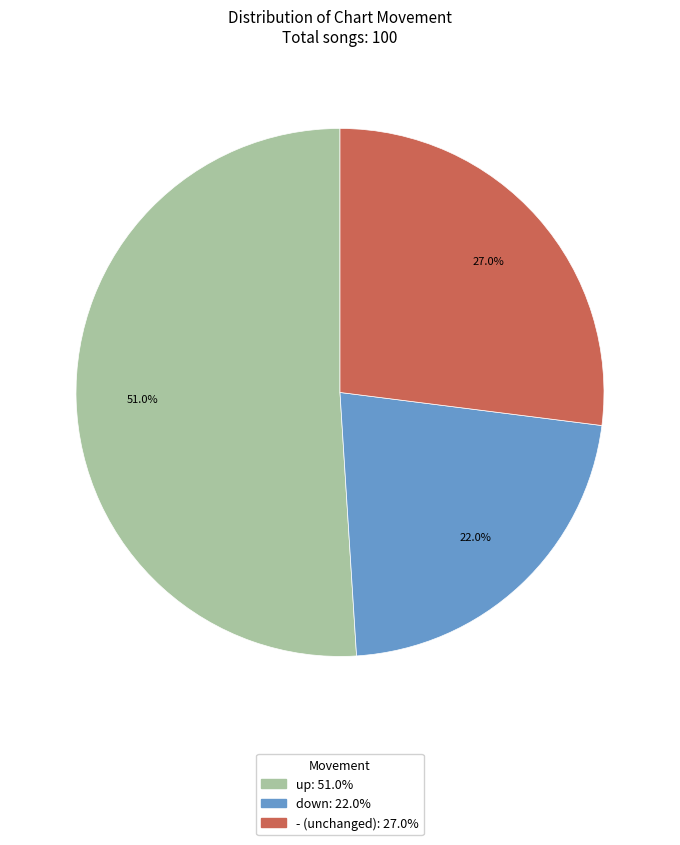

To the nearest percent, what is the average slice percentage?

33%